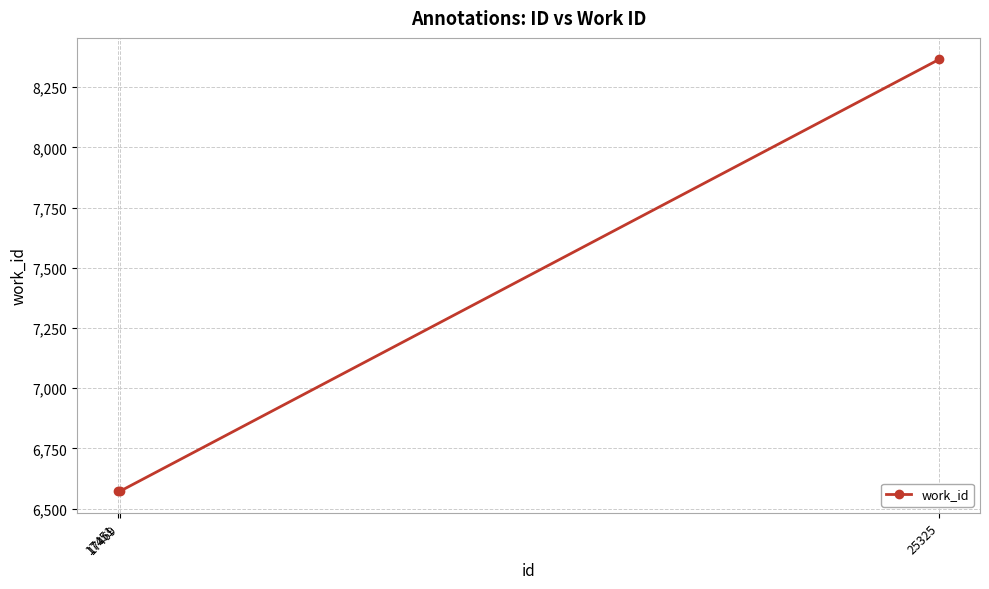

What is the difference between the maximum and minimum values?

1793